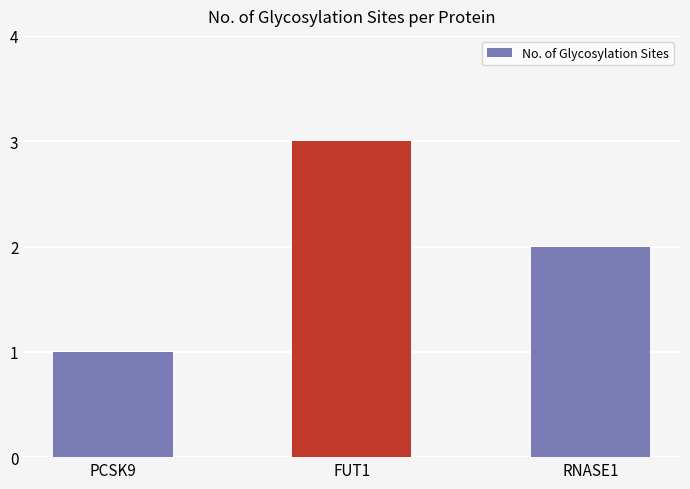

What is the sum of the values at RNASE1 and PCSK9?

3